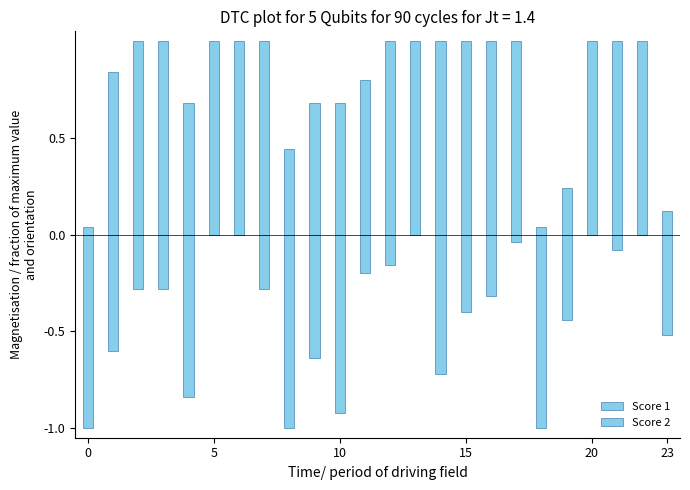

Which series has the largest total across all categories?

Score 1